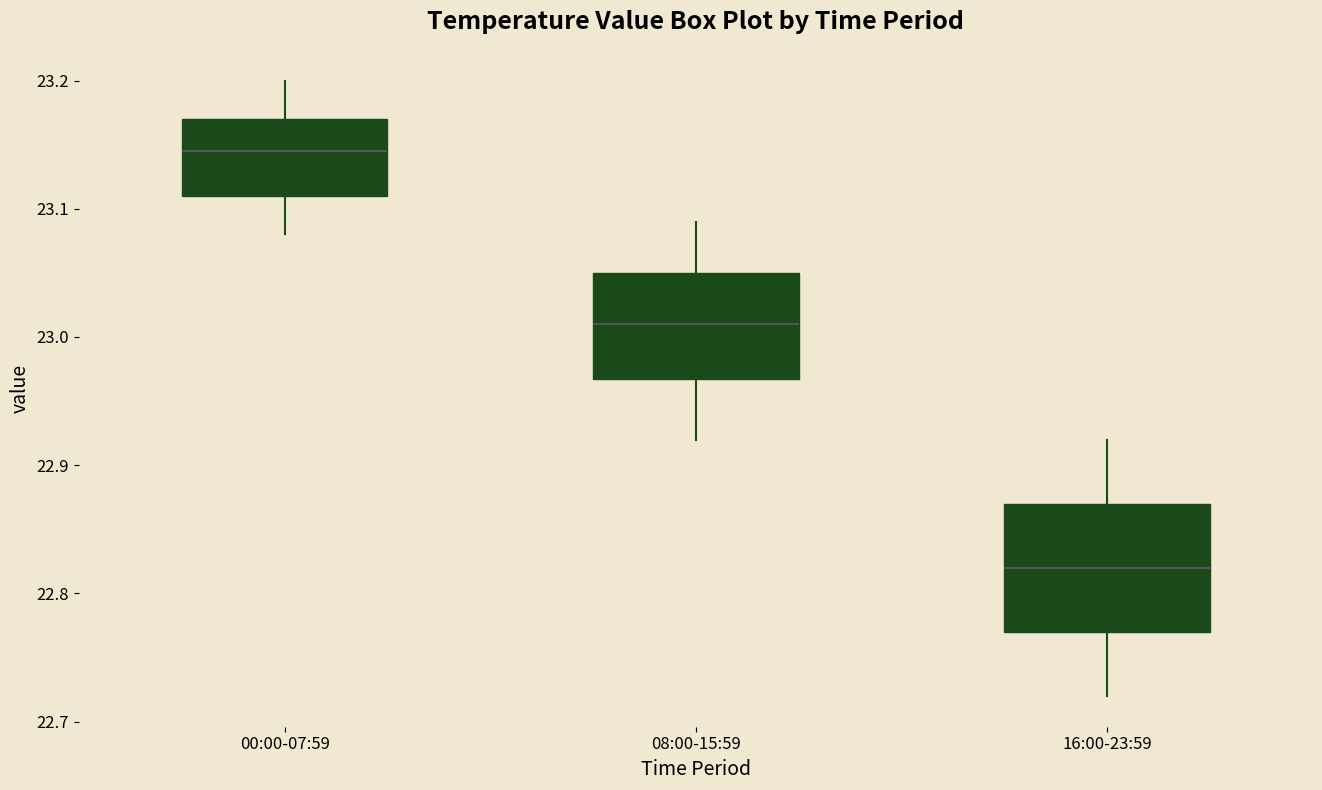

Reading left to right, read every box against the y-axis: the position of its median line, the range the box covers, and the ends of its whiskers. The values are not printed on the chart, so give them approximately, as read against the axis.

00:00-07:59: median 23.15, box 23.11 to 23.17, whiskers 23.08 to 23.20
08:00-15:59: median 23.01, box 22.97 to 23.05, whiskers 22.92 to 23.09
16:00-23:59: median 22.82, box 22.77 to 22.87, whiskers 22.72 to 22.92